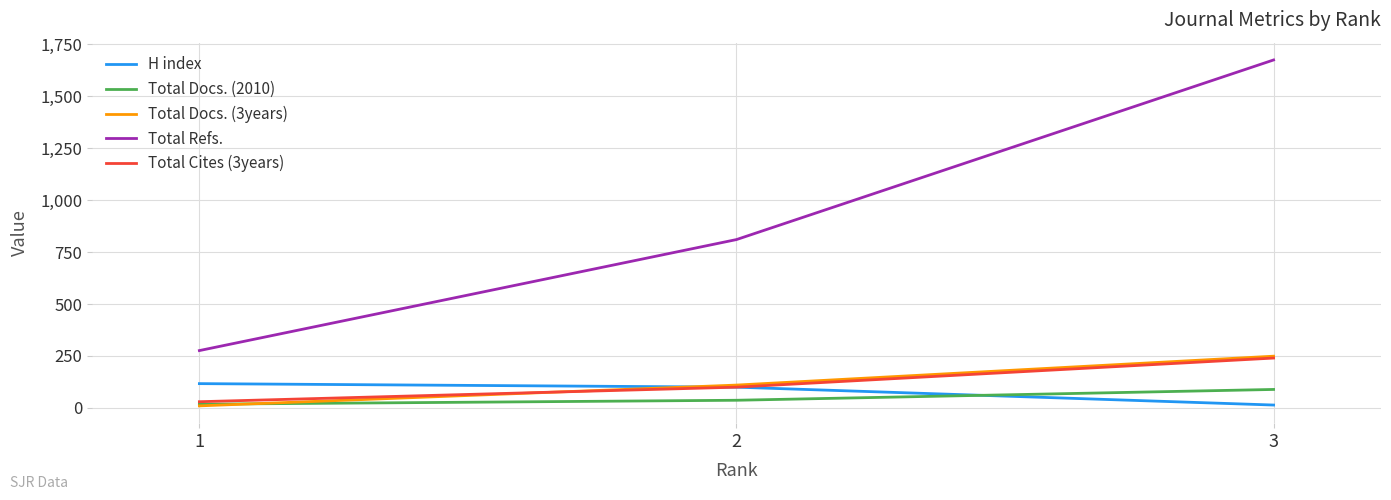

How many lines are shown in the chart?

5